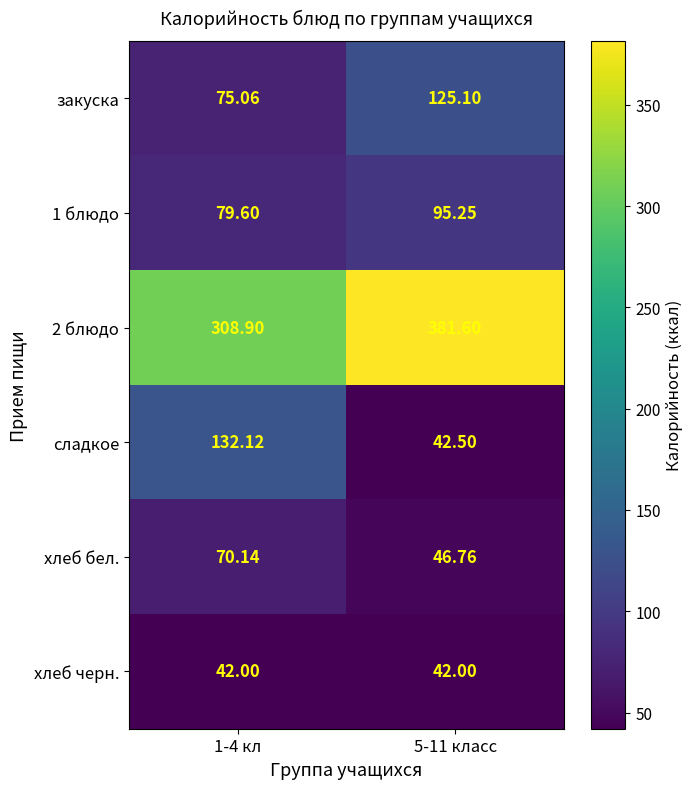

How many data points in 2 блюдо are above 381?

1